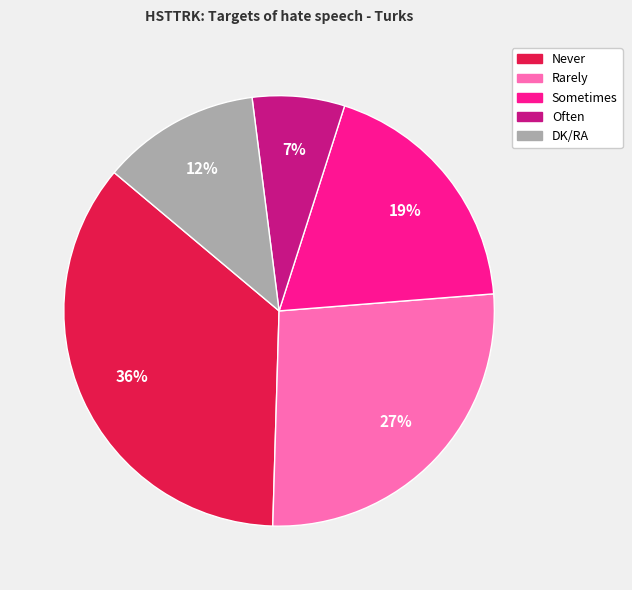

What is the largest slice in the pie chart?

Never